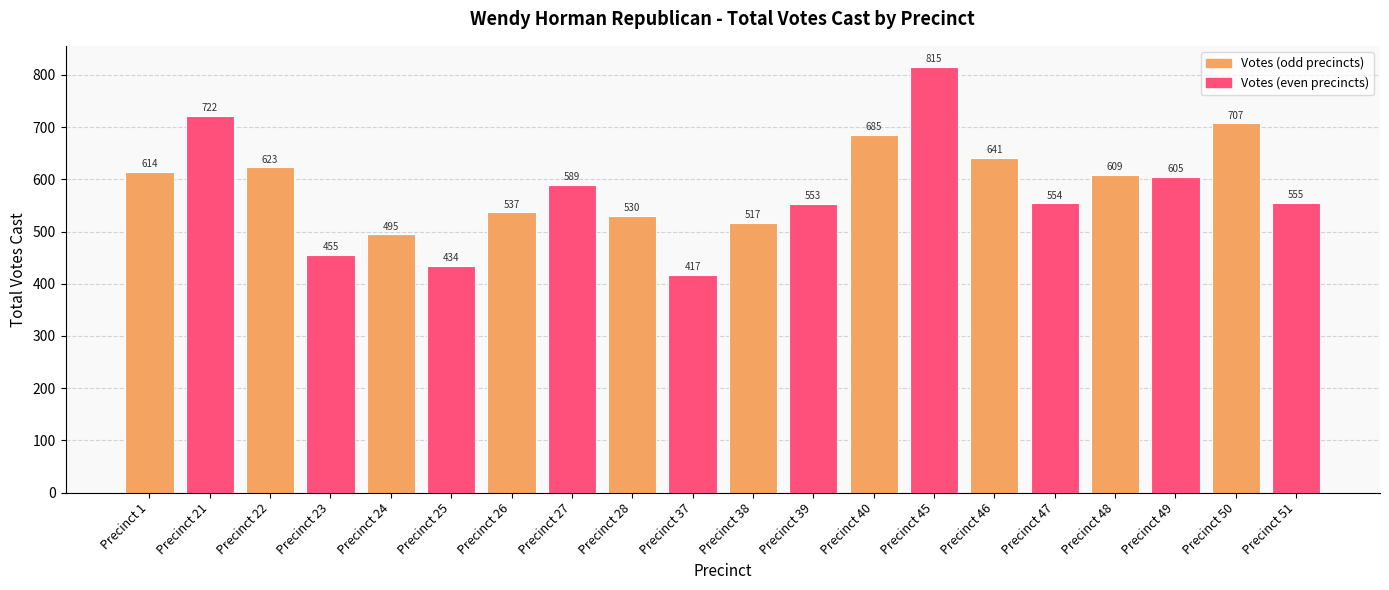

Between Precinct 1 and Precinct 37, which is larger?

Precinct 1